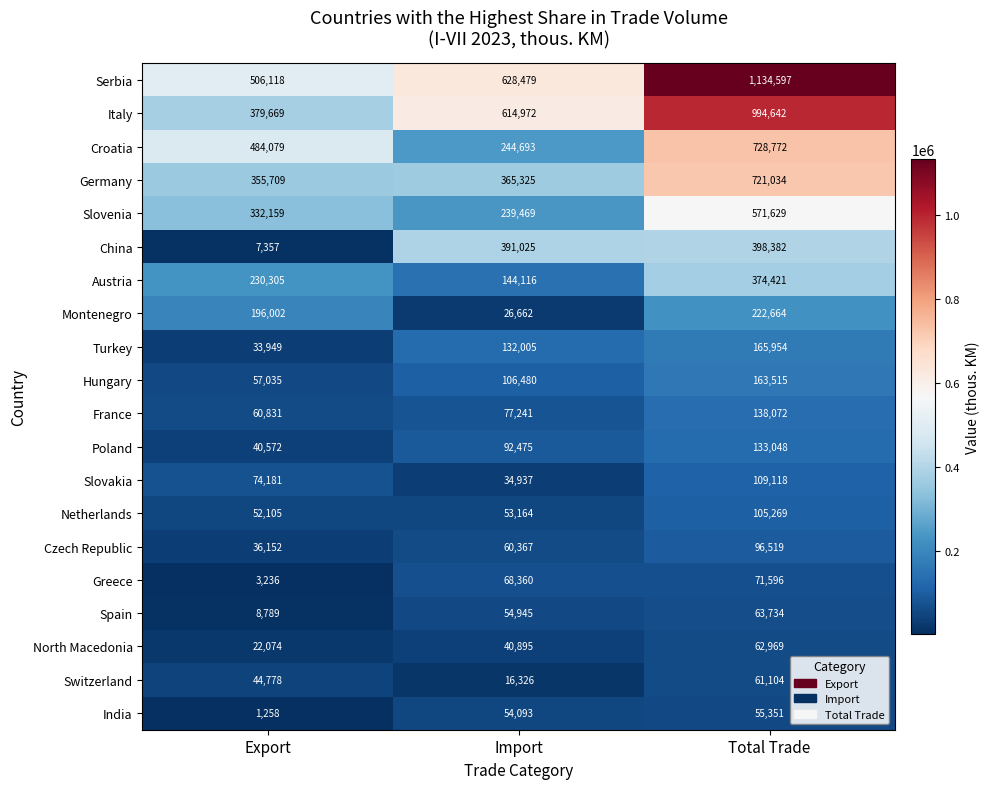

Which label corresponds to the largest value in the chart?

Total Trade